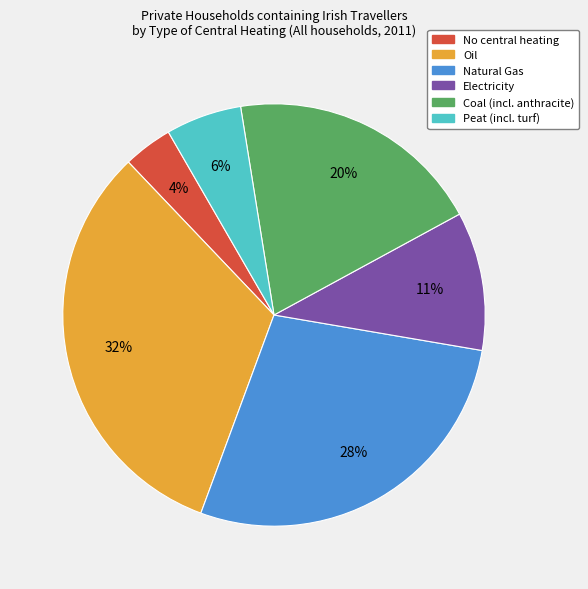

To the nearest percent, what is the difference between the largest and smallest slice percentages?

28%